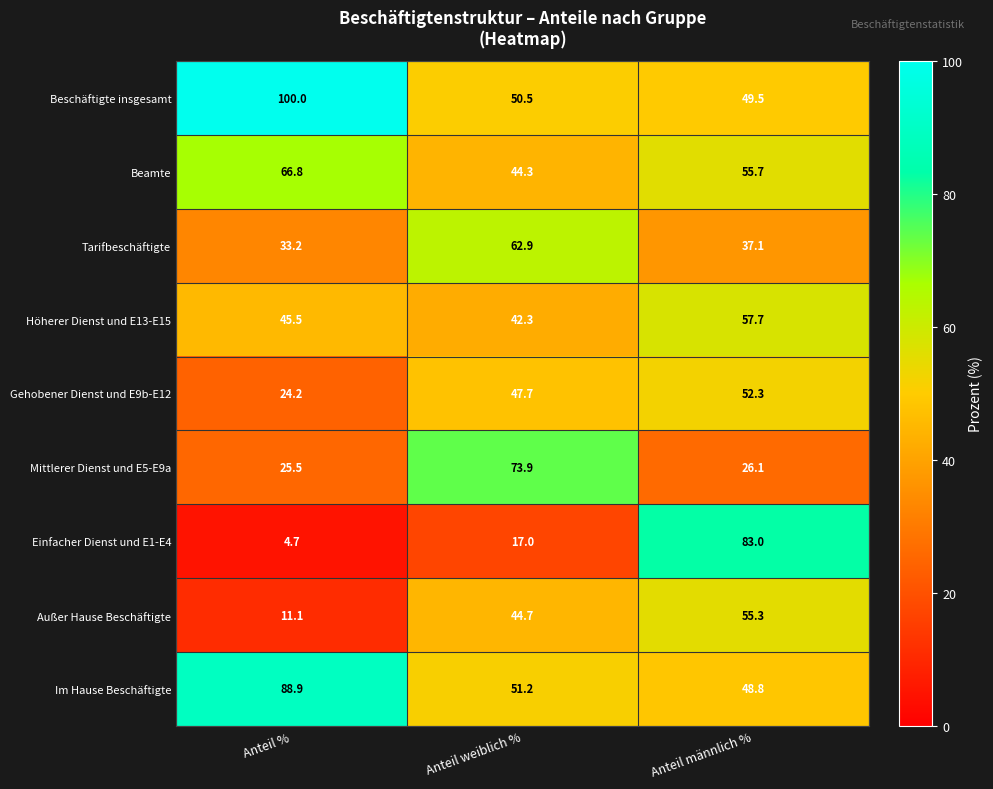

At which label is Einfacher Dienst und E1-E4 closest to 43?

Anteil weiblich %